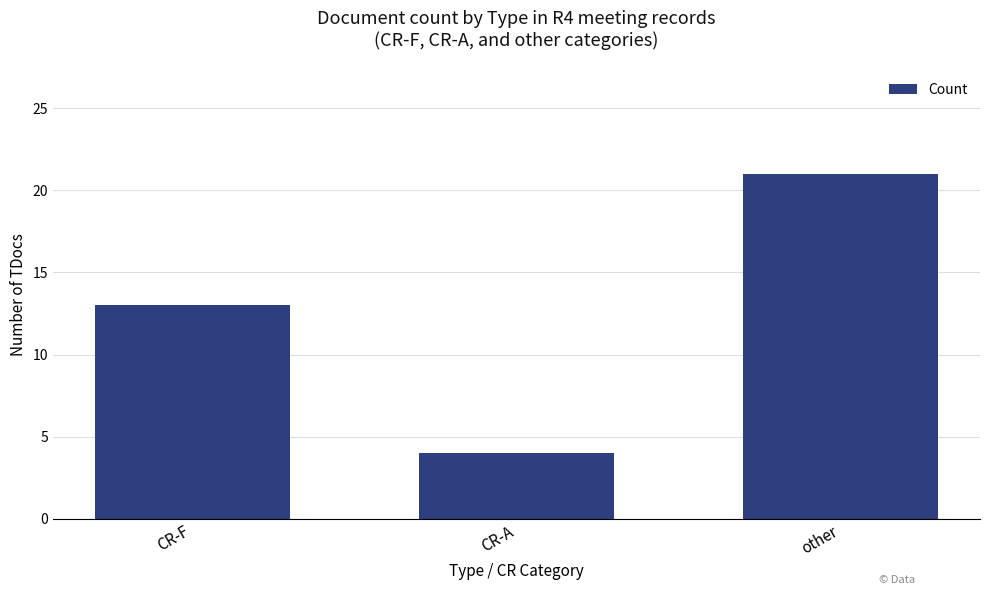

What is the change in value from CR-A to other?

+17